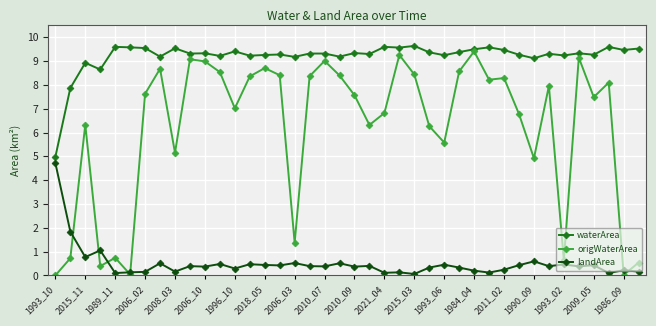

True or false: origWaterArea has more than 0 points higher than both neighbors.

True